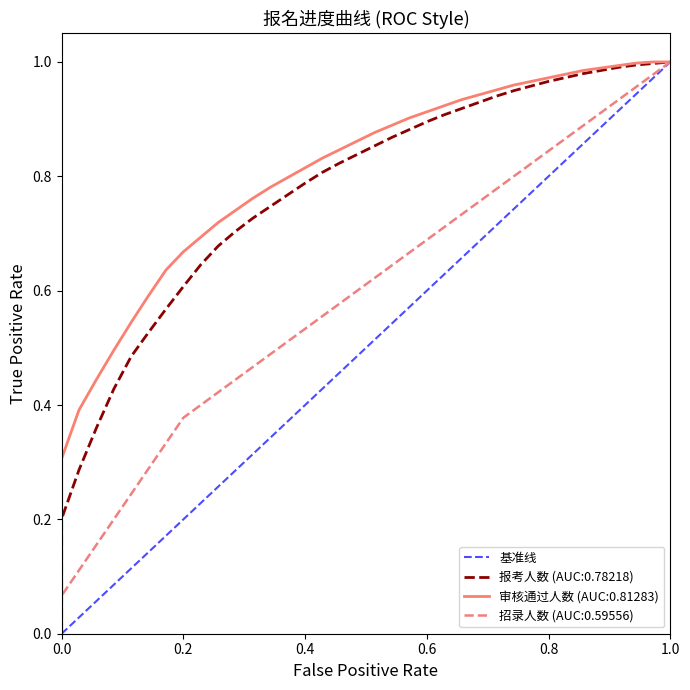

Between 1.0 and 0.0, which is larger?

1.0